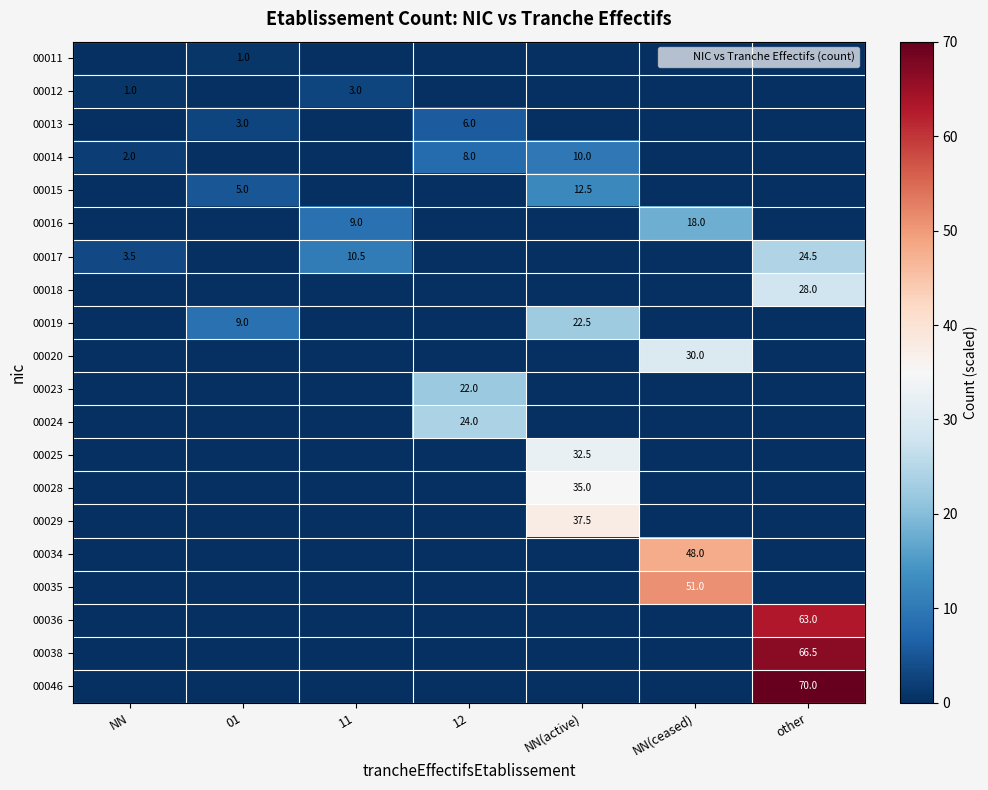

The value of 00019 at NN(ceased) is 0.0. True or false?

True